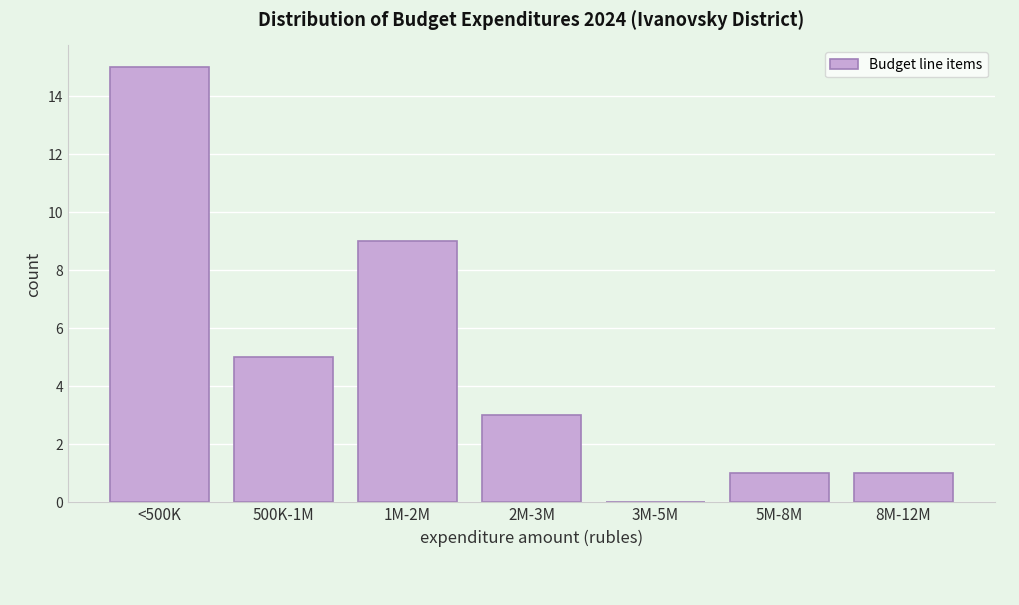

Reading right to left, transcribe all the data shown in this chart.

8M-12M=1	5M-8M=1	3M-5M=0	2M-3M=3	1M-2M=9	500K-1M=5	<500K=15